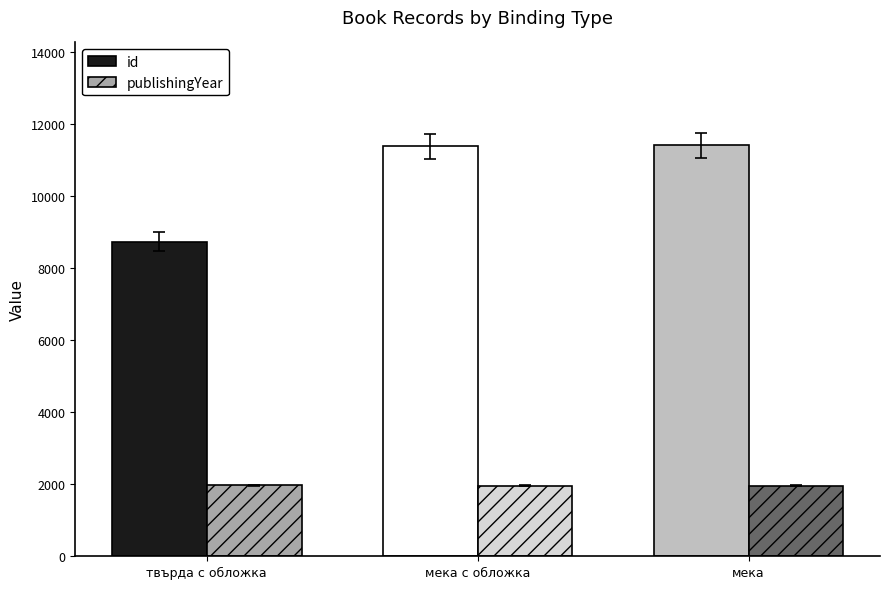

How many groups of bars are there?

3